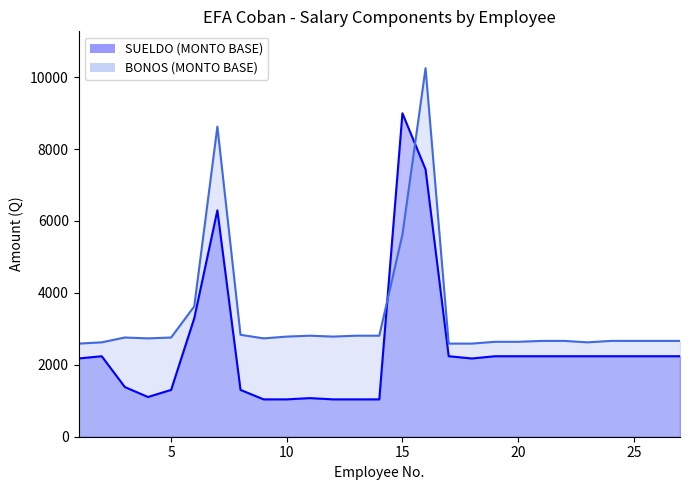

Rank the series by their maximum value, from lowest to highest.

SUELDO (MONTO BASE), BONOS (MONTO BASE)